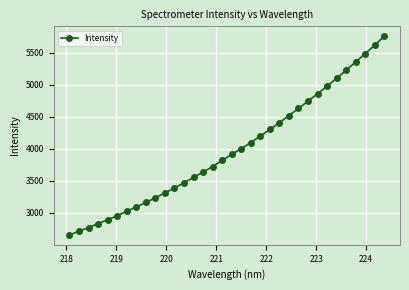

What is the value of the 33rd point from the left?

5620.1